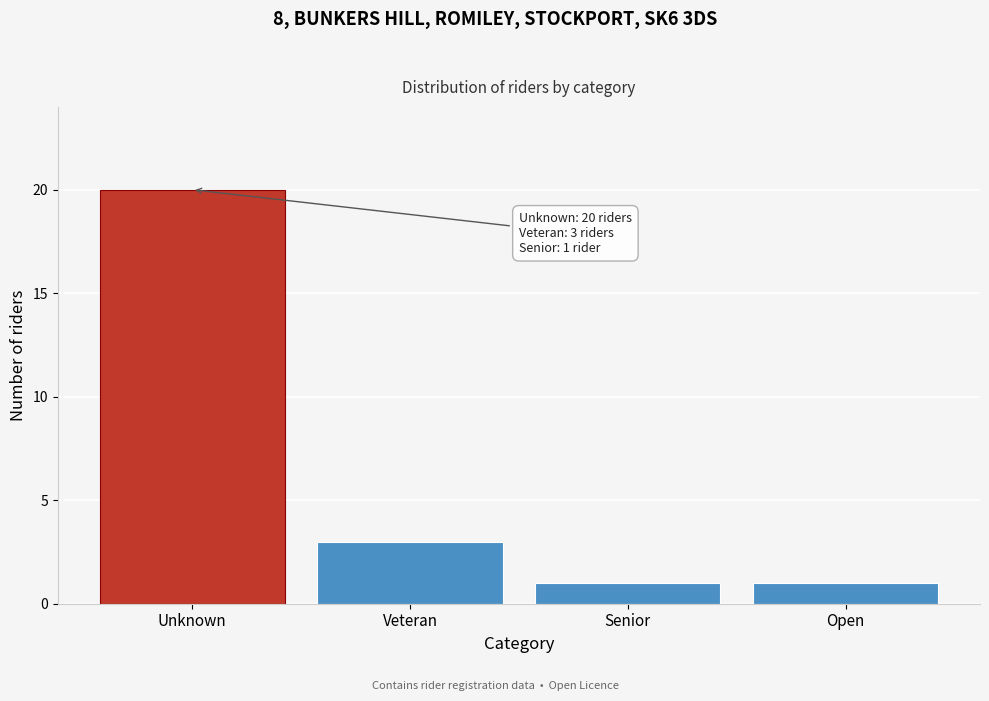

Reading left to right, what are all the values shown in this chart?

20	3	1	1